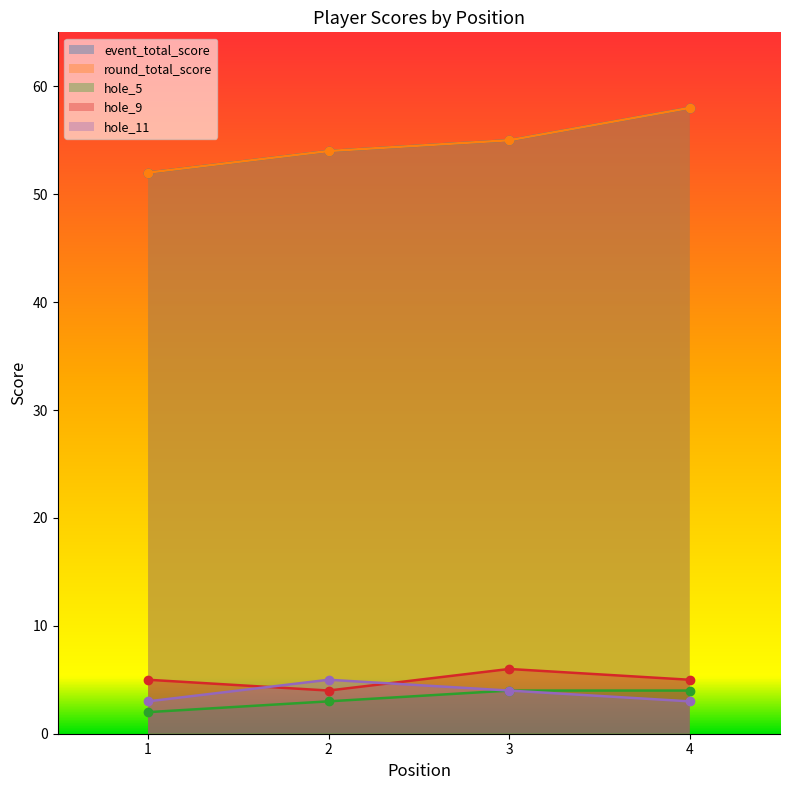

True or false: event_total_score and hole_5 intersect in this chart.

False